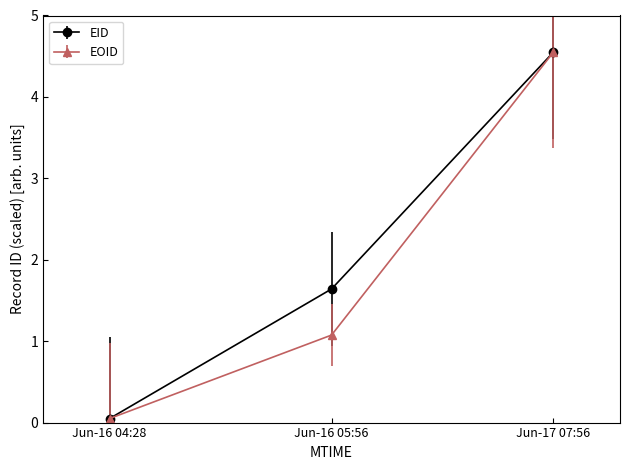

List the labels in order of EOID value, largest first.

Jun-17 07:56, Jun-16 05:56, Jun-16 04:28